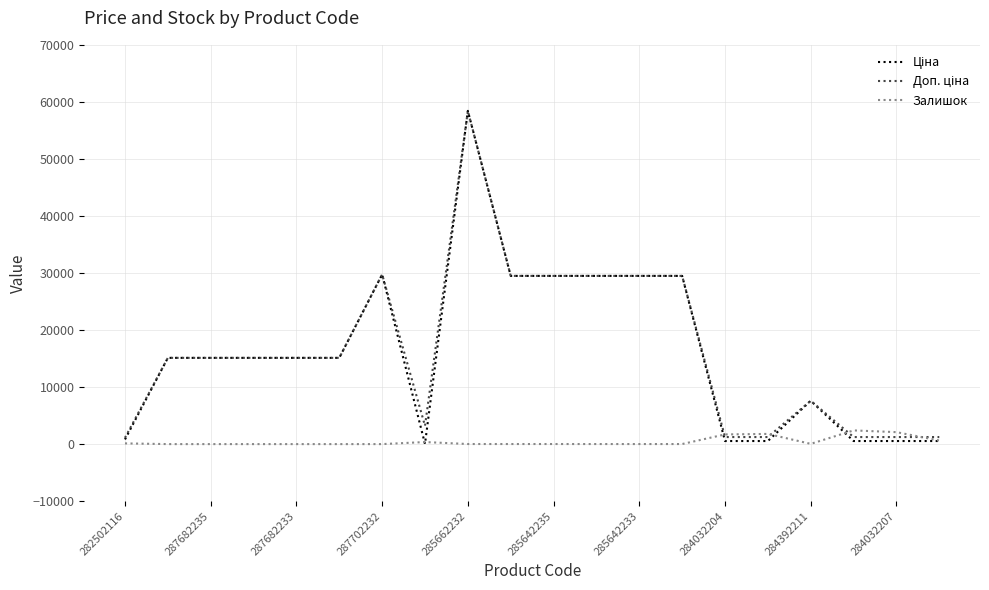

What is the greatest value displayed?

58426.5